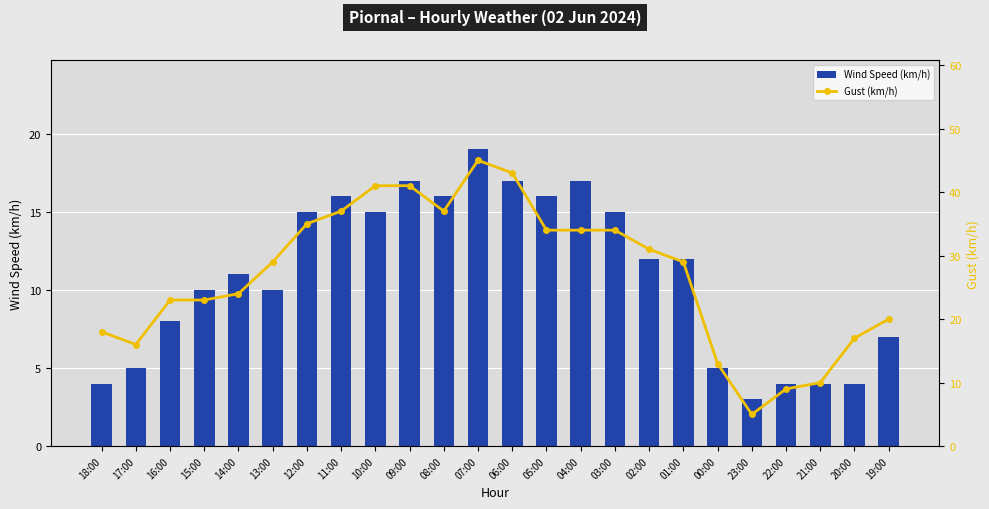

At which category does the chart reach its peak across all series?

07:00